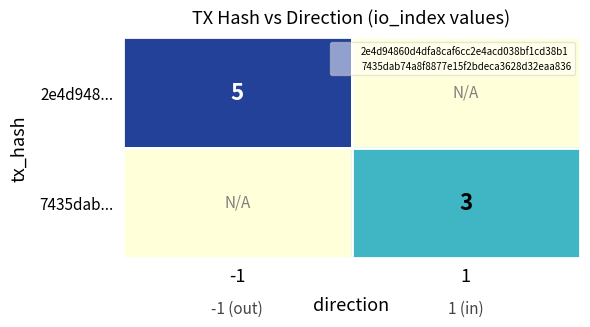

How many categories are shown in the chart?

2